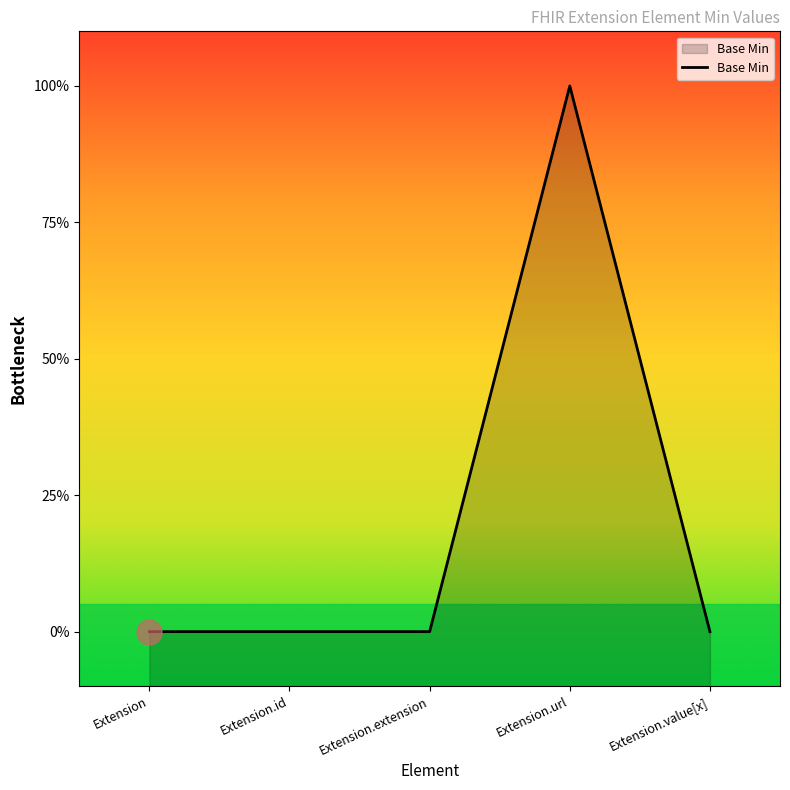

Count the values in the range 0 to 1.

5